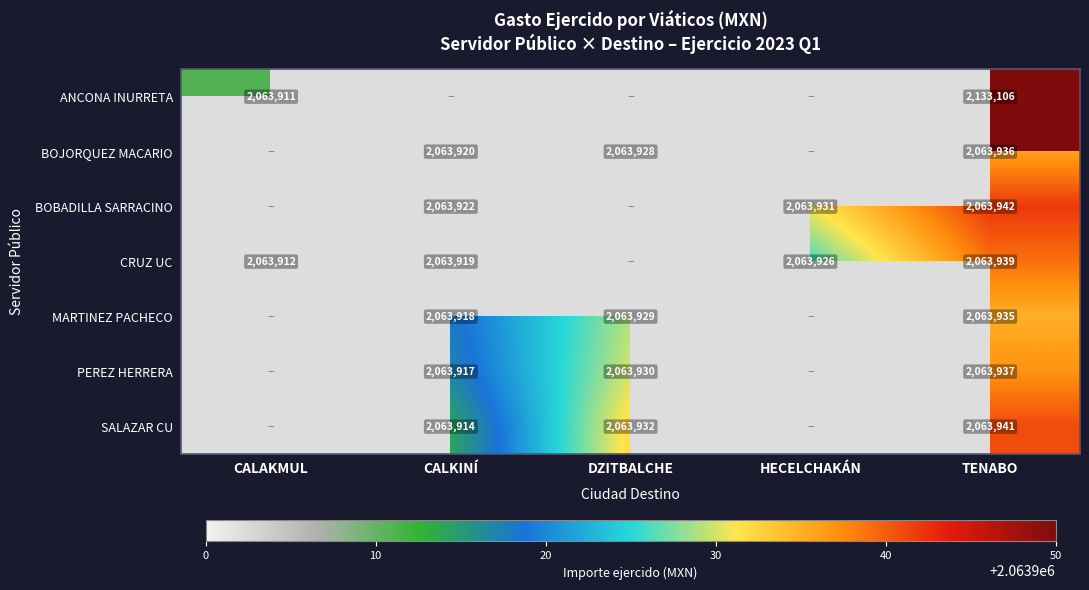

The value of MARTINEZ PACHECO at CALKINÍ is 2063918. True or false?

True